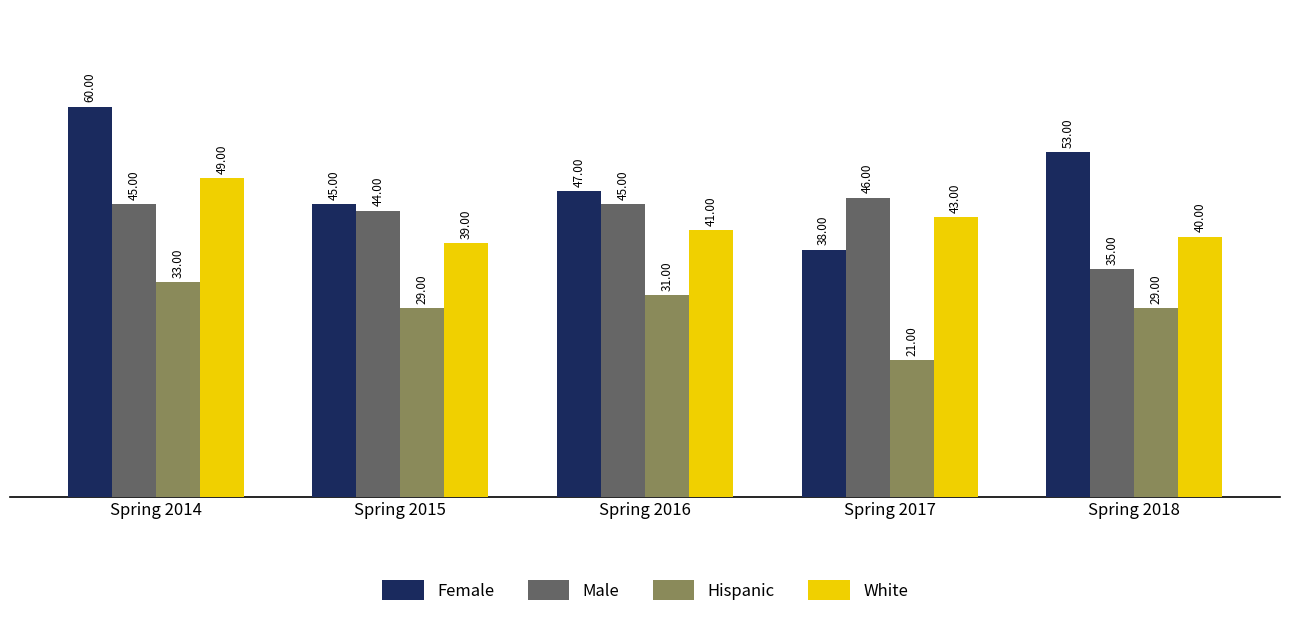

What are all the series names shown in the legend?

Female, Male, Hispanic, White